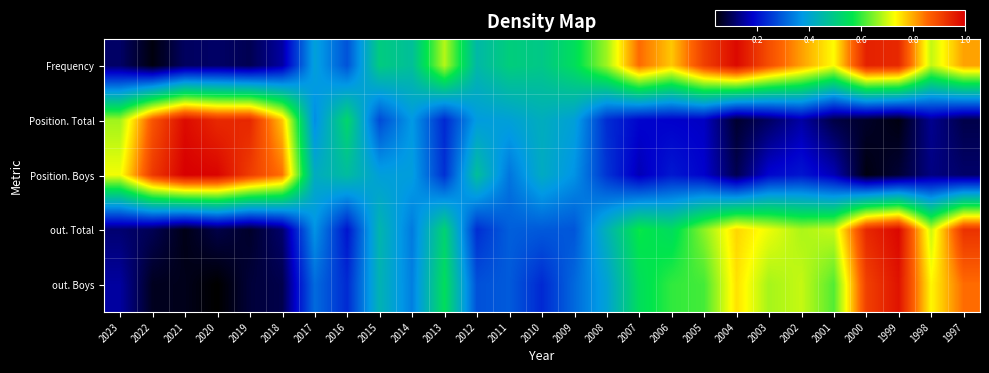

Which has a higher value, 2007 or 2000?

2000